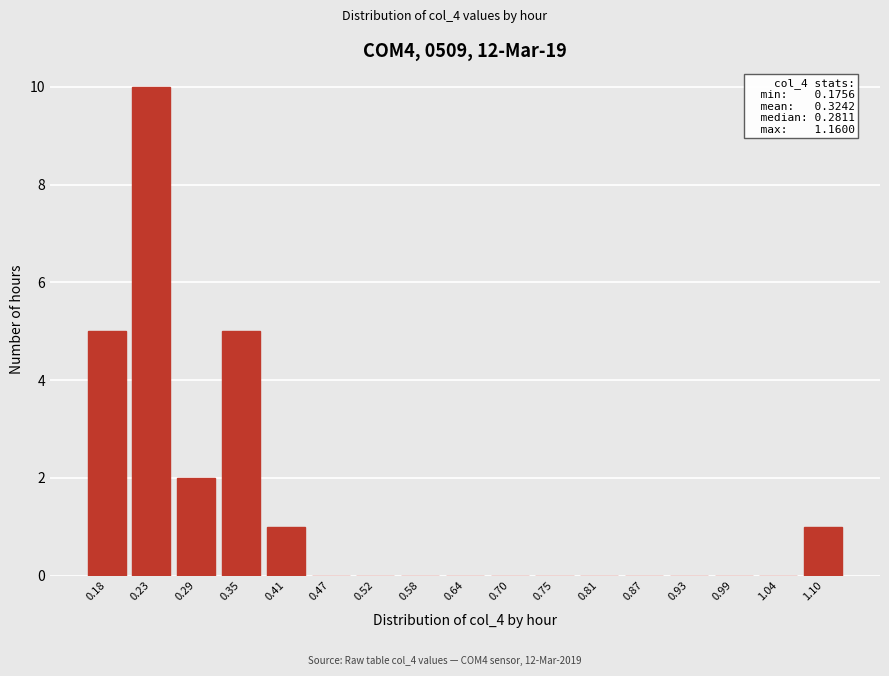

Reading left to right, what are all the values shown in this chart?

0.18=5	0.23=10	0.29=2	0.35=5	0.41=1	0.47=0	0.52=0	0.58=0	0.64=0	0.70=0	0.75=0	0.81=0	0.87=0	0.93=0	0.99=0	1.04=0	1.10=1